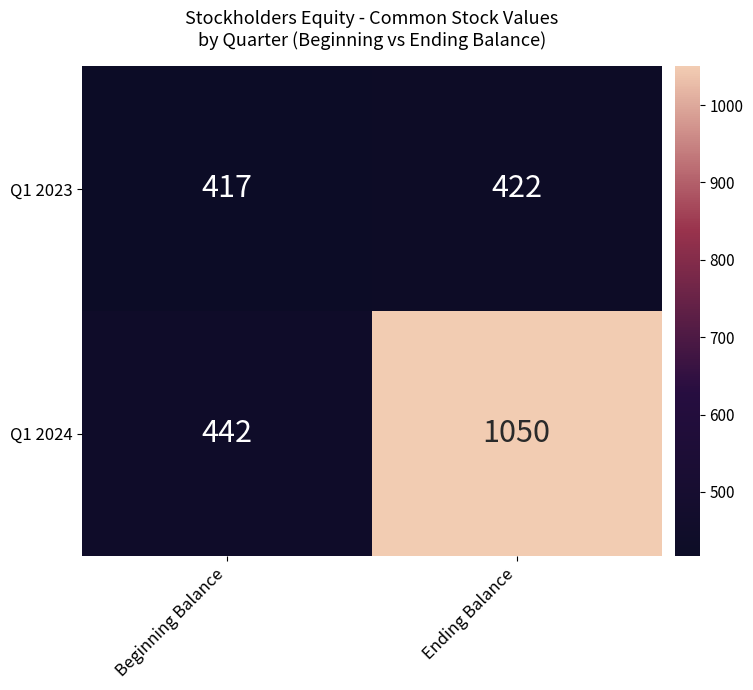

What is the difference between the highest and lowest values at Beginning Balance?

25